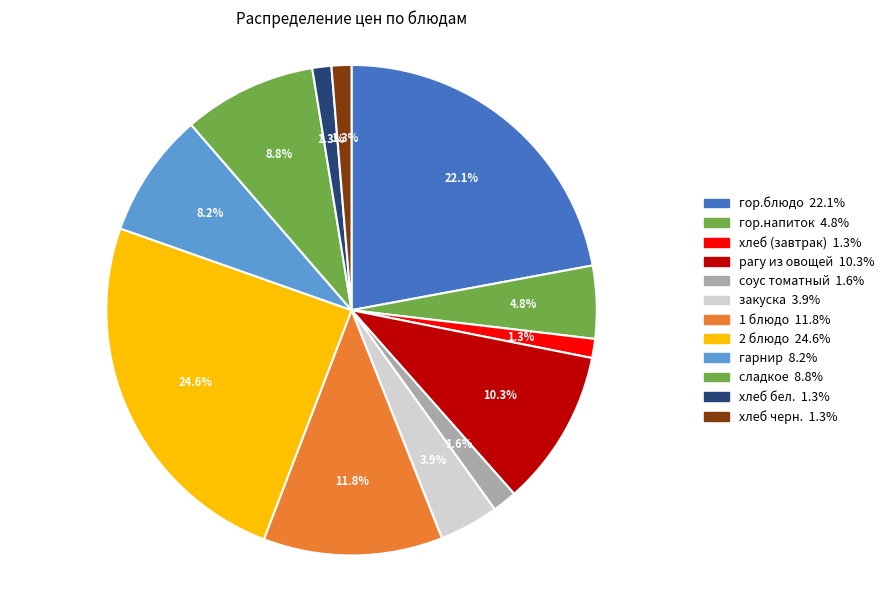

Which slice is the largest?

2 блюдо